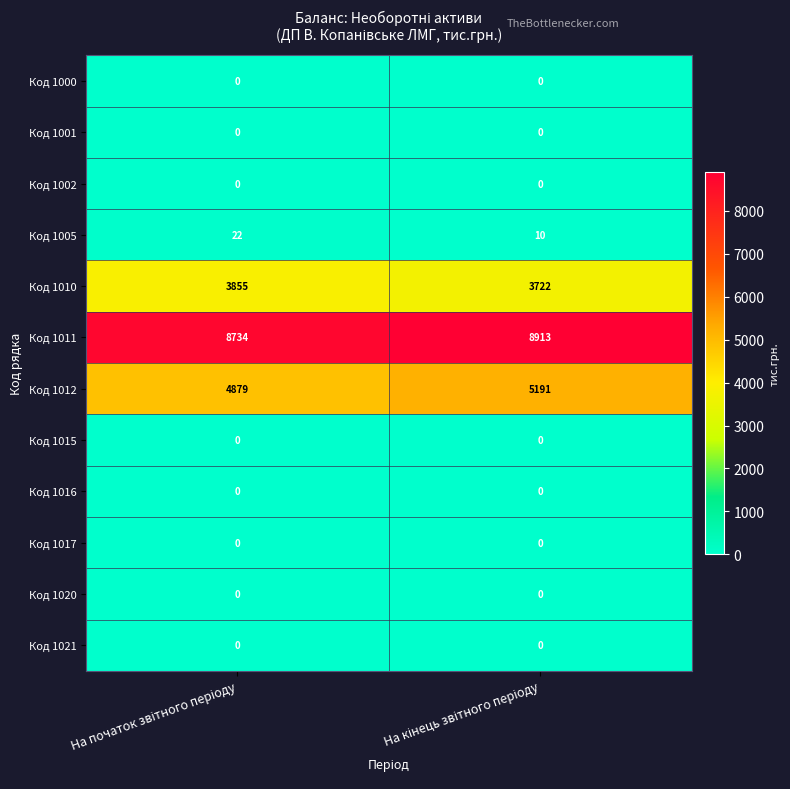

Which series has the largest total across all categories?

Код 1011